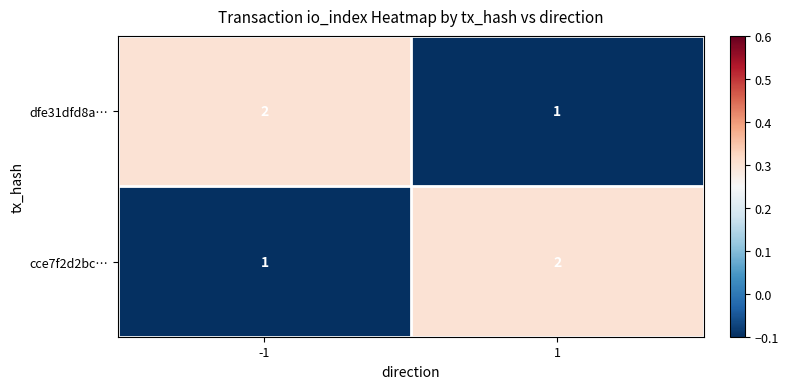

What is the sum of the dfe31dfd8a… values at -1 and 1?

3